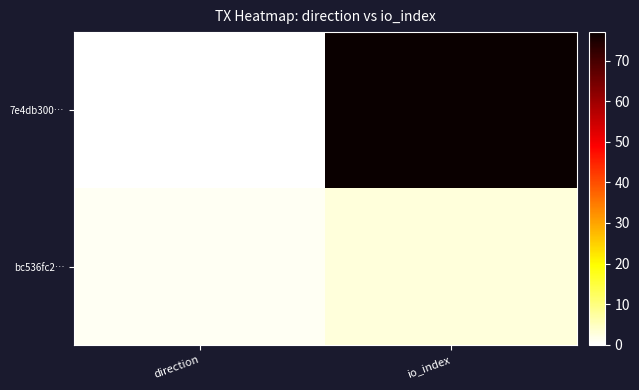

At which category does the chart reach its peak across all series?

io_index